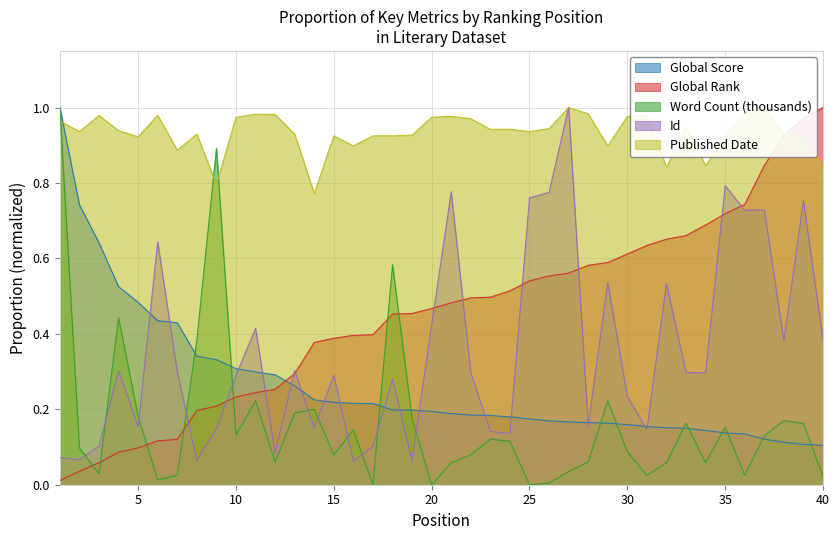

True or false: Id and Word Count (thousands) cross at least once.

True